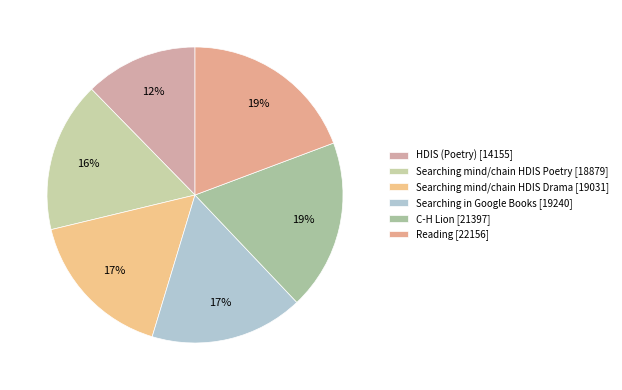

How many segments does this pie chart have?

6